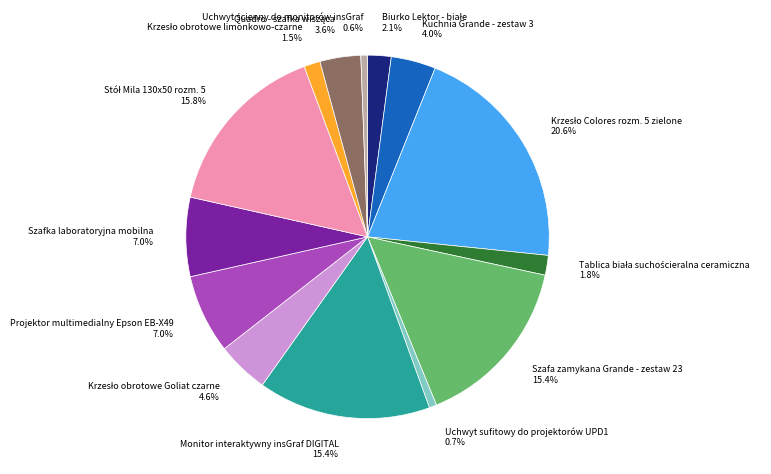

What percentage is the Monitor interaktywny insGraf DIGITAL slice, to the nearest percent?

15%